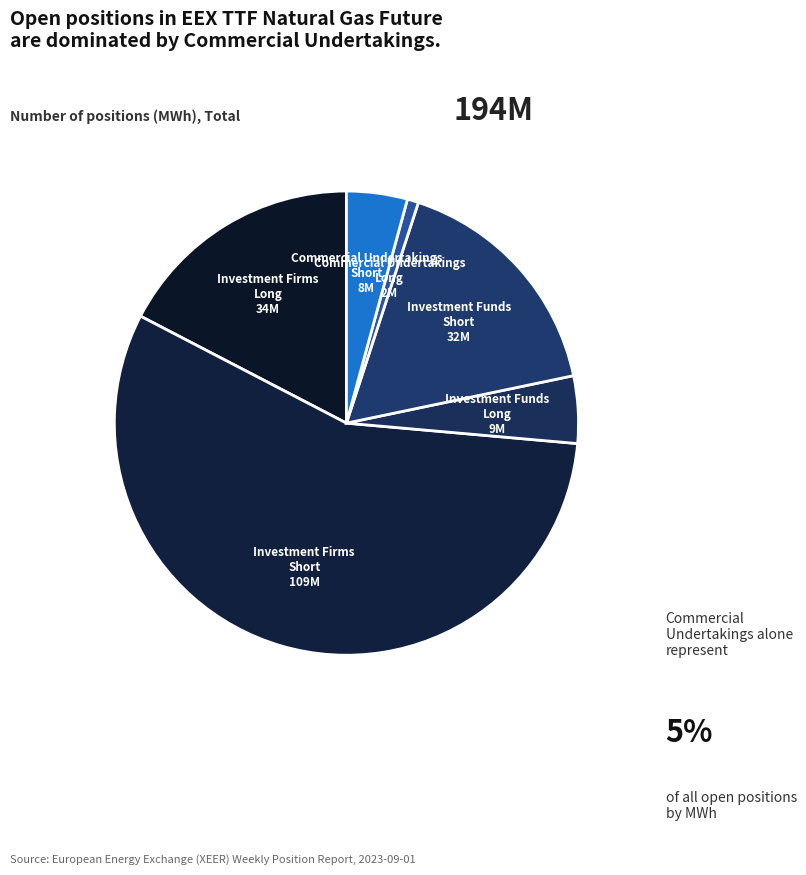

How many segments does this pie chart have?

6